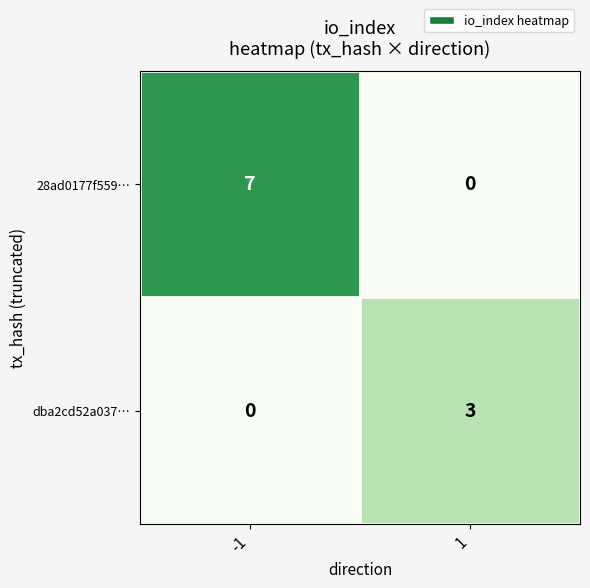

At how many categories does at least one series exceed 0?

2